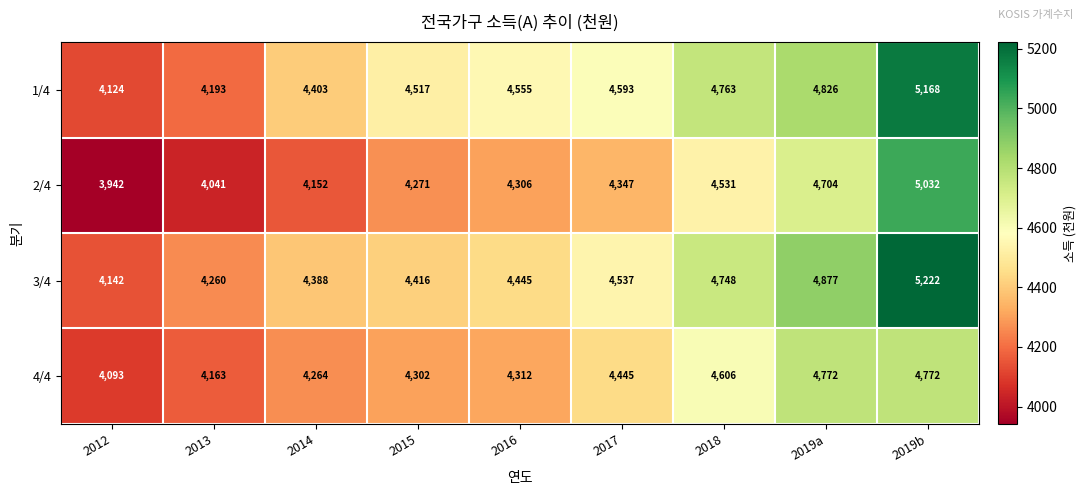

What is the greatest value displayed?

5222